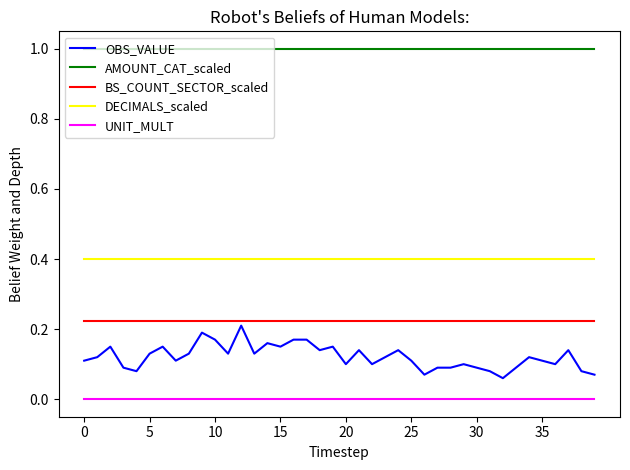

True or false: UNIT_MULT and AMOUNT_CAT_scaled intersect in this chart.

False